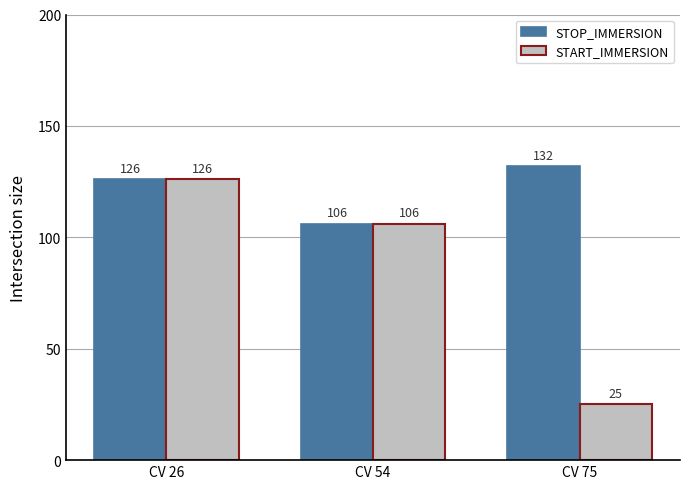

Which series has the largest range (max minus min)?

START_IMMERSION